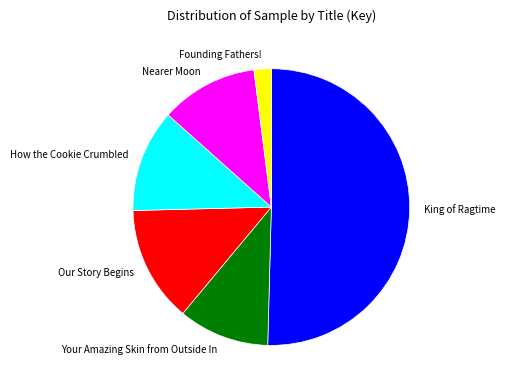

Count the number of slices in the pie.

6